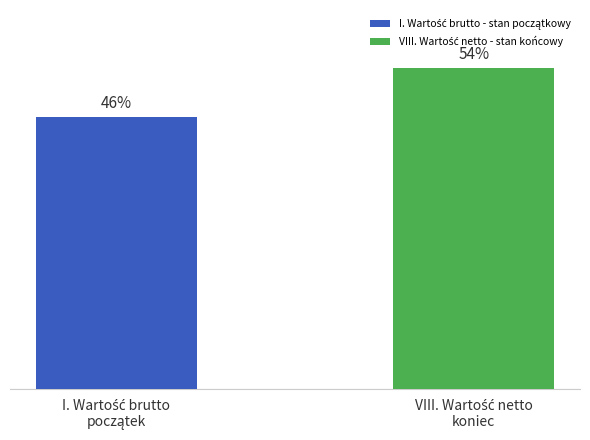

Are the bars horizontal?

No